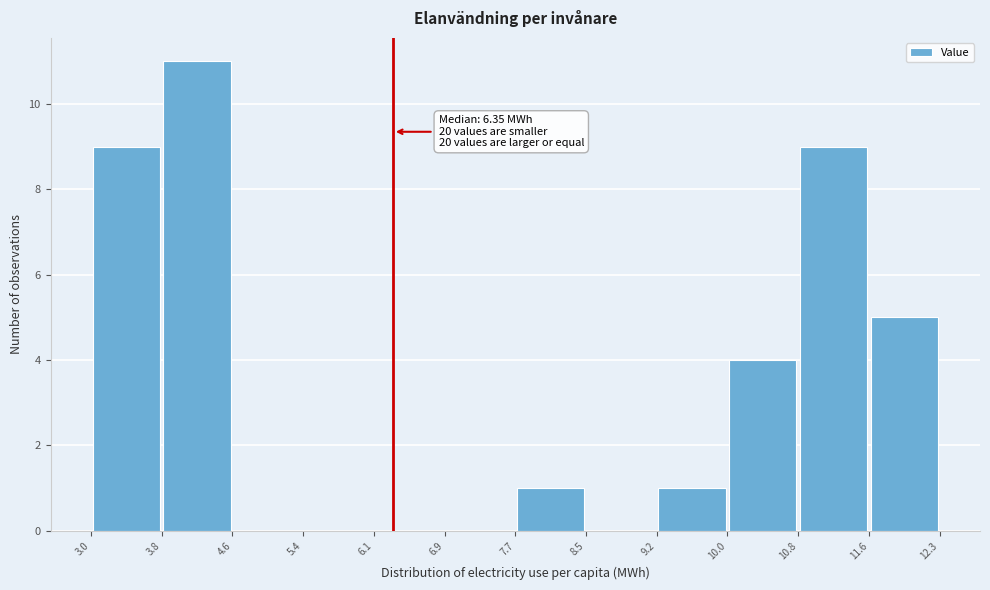

Which range on the x-axis has the tallest bar?

3.8 to 4.6